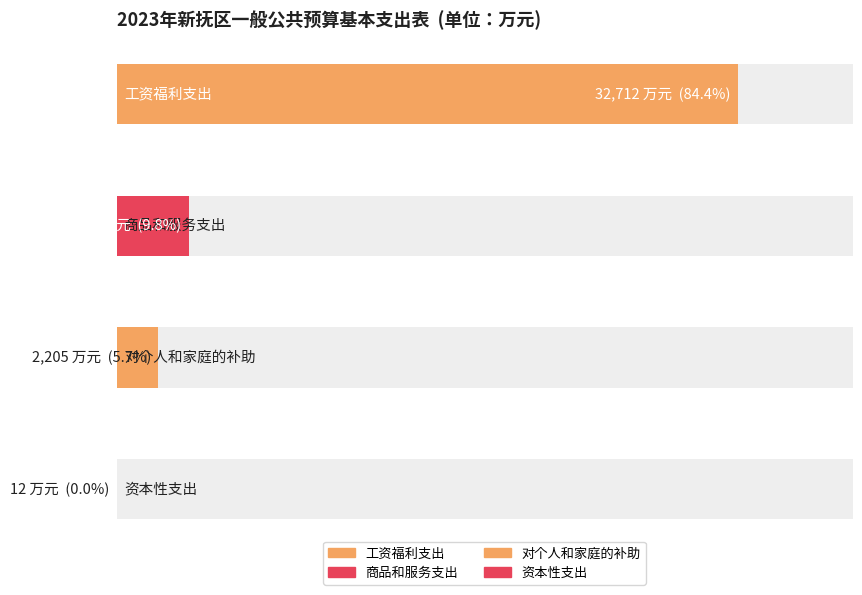

Are the bars horizontal?

Yes